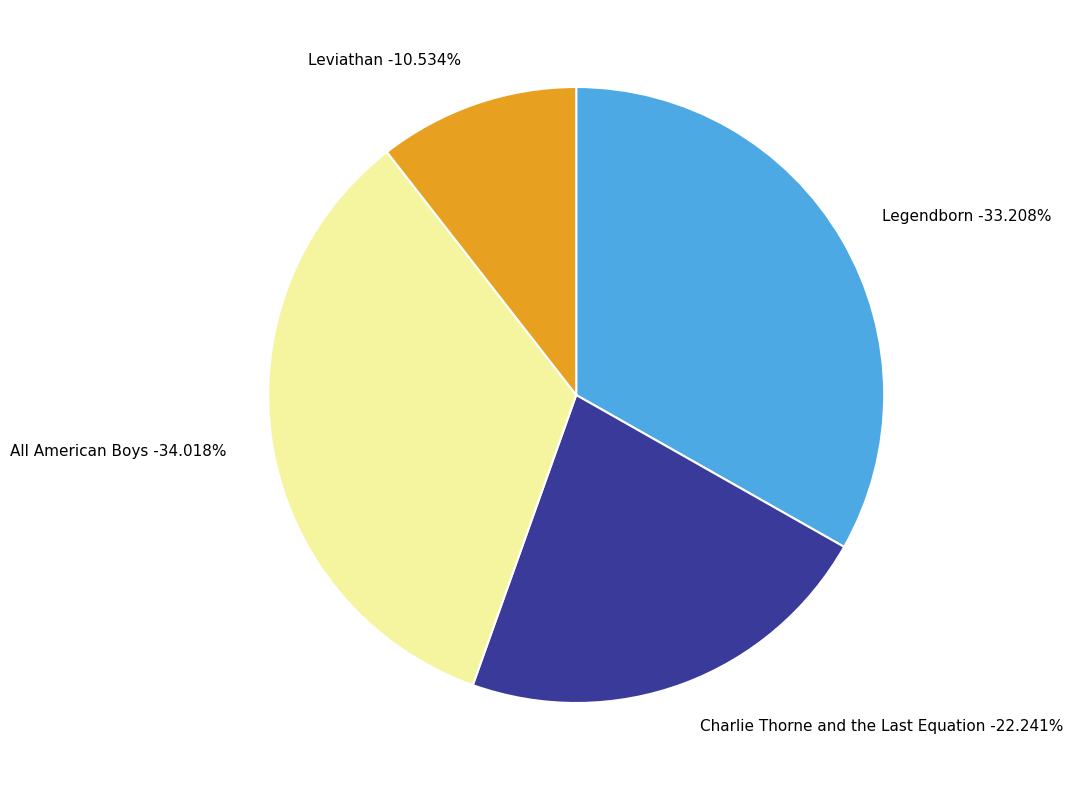

What is the largest slice in the pie chart?

All American Boys